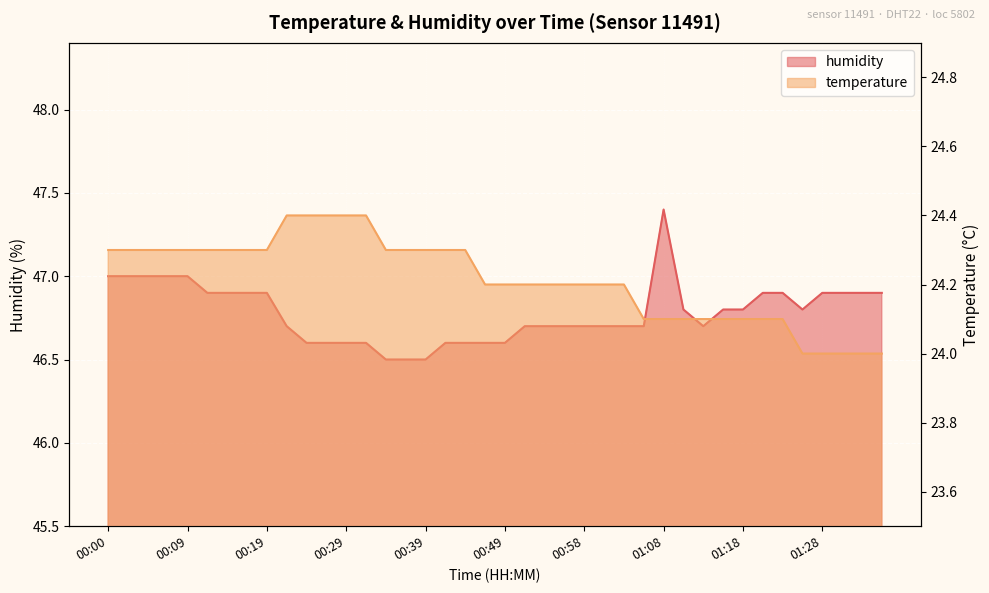

Count the humidity values in the range 46 to 47.

39